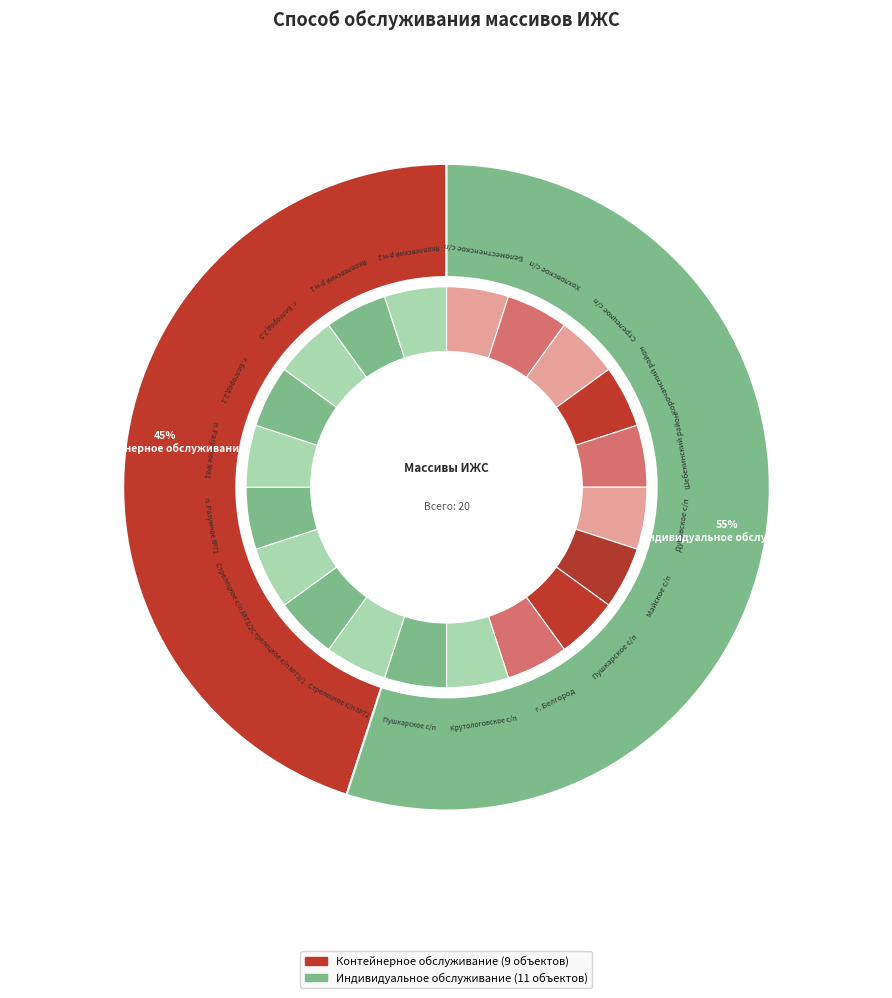

To the nearest percent, what is the combined percentage of Контейнерное обслуживание and Индивидуальное обслуживание?

100%